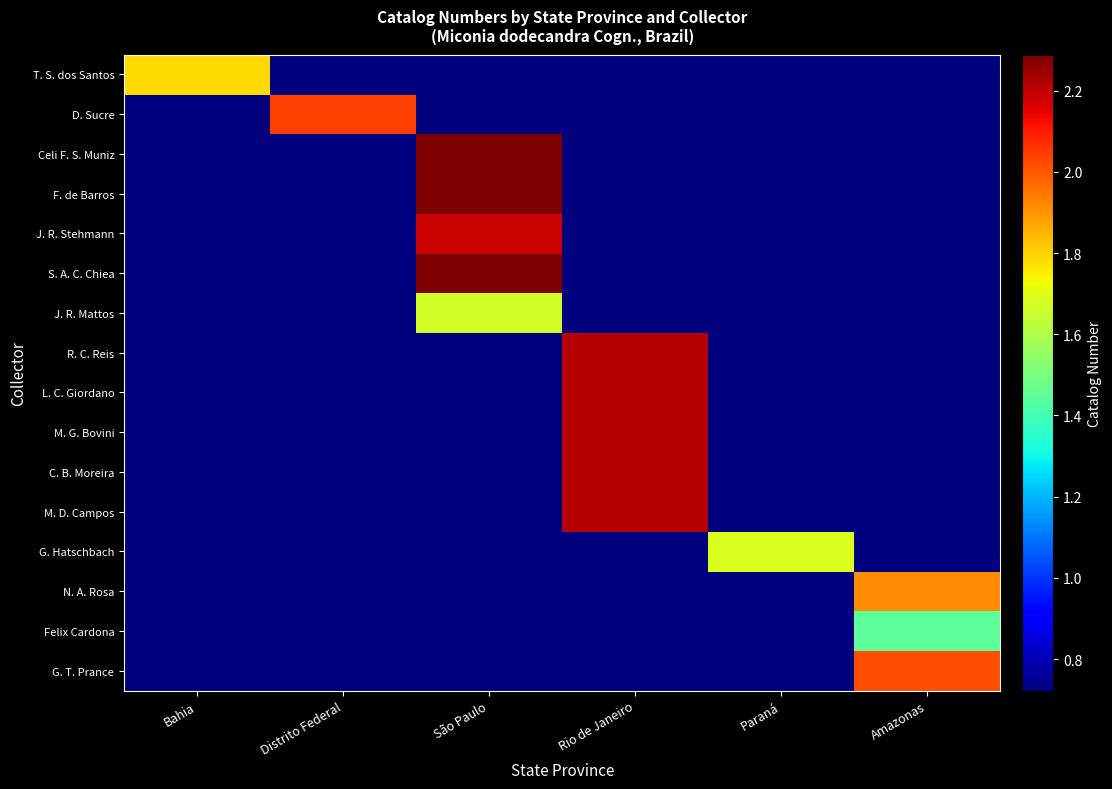

Count the number of categories in the chart.

6